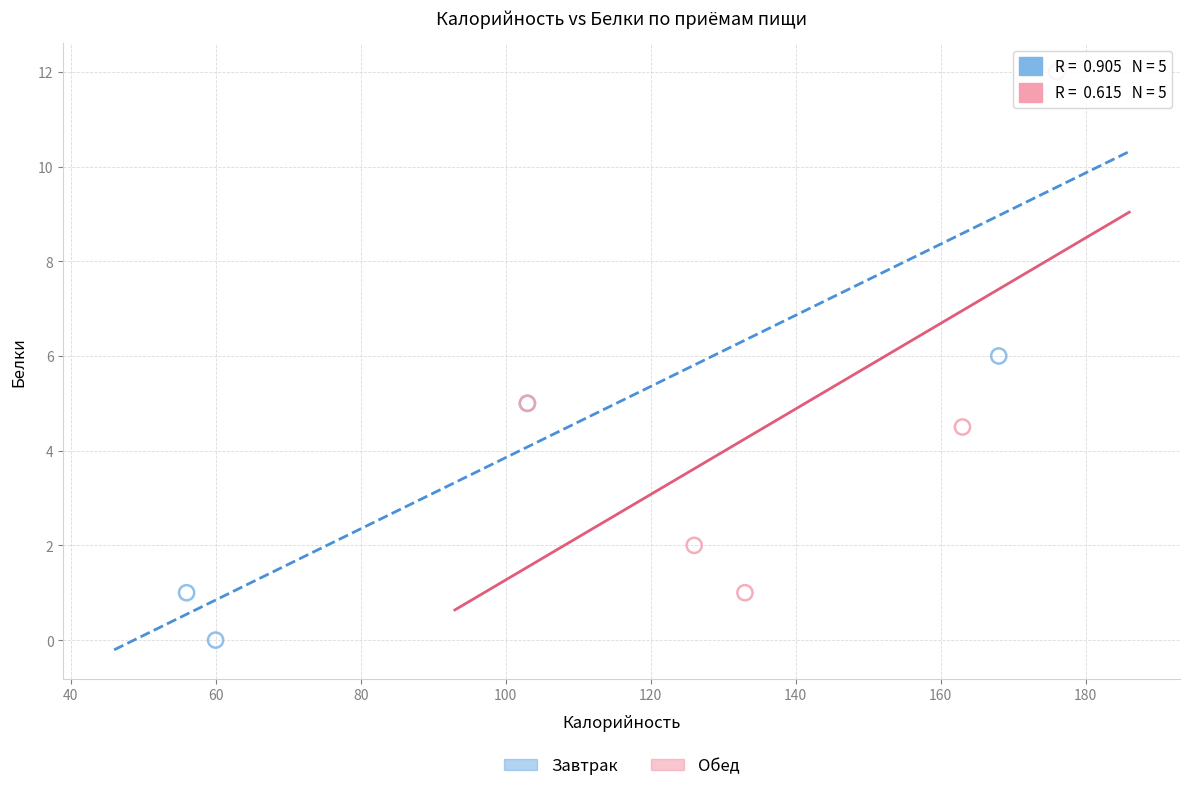

Which series has the largest Y range (max minus min)?

Завтрак